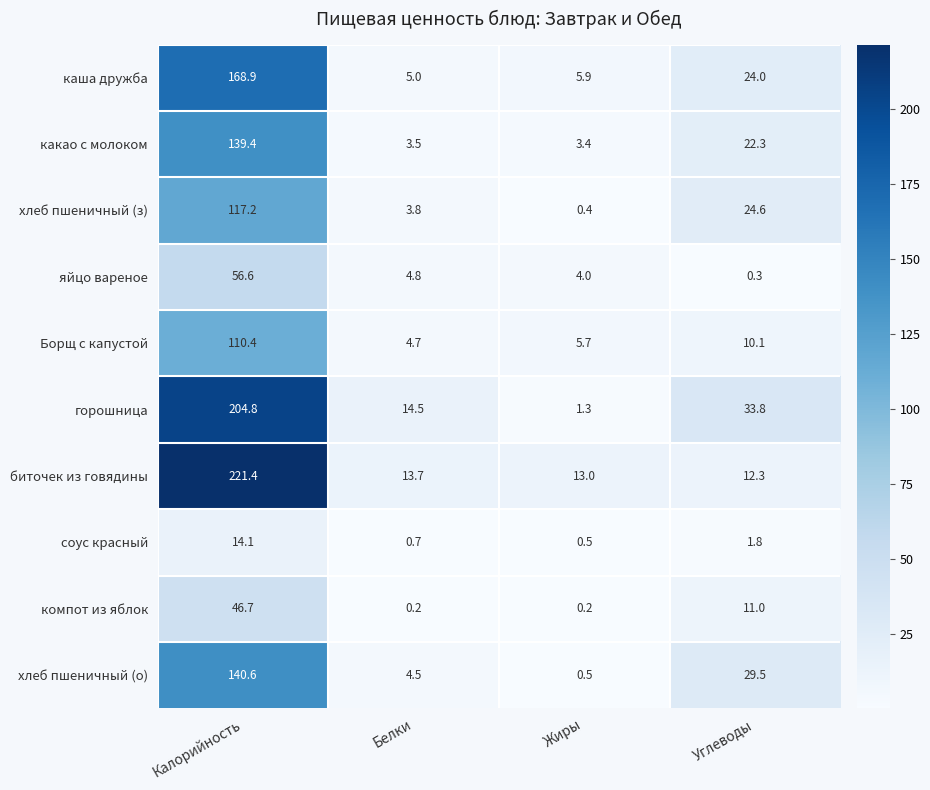

What is the average value of the горошница series?

63.6